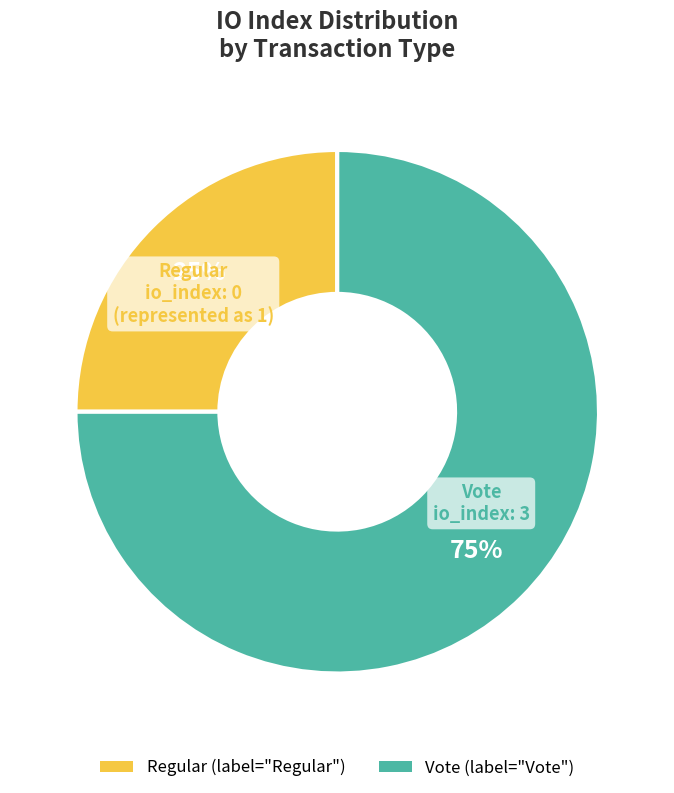

Is there any slice that represents more than half of the pie?

Yes